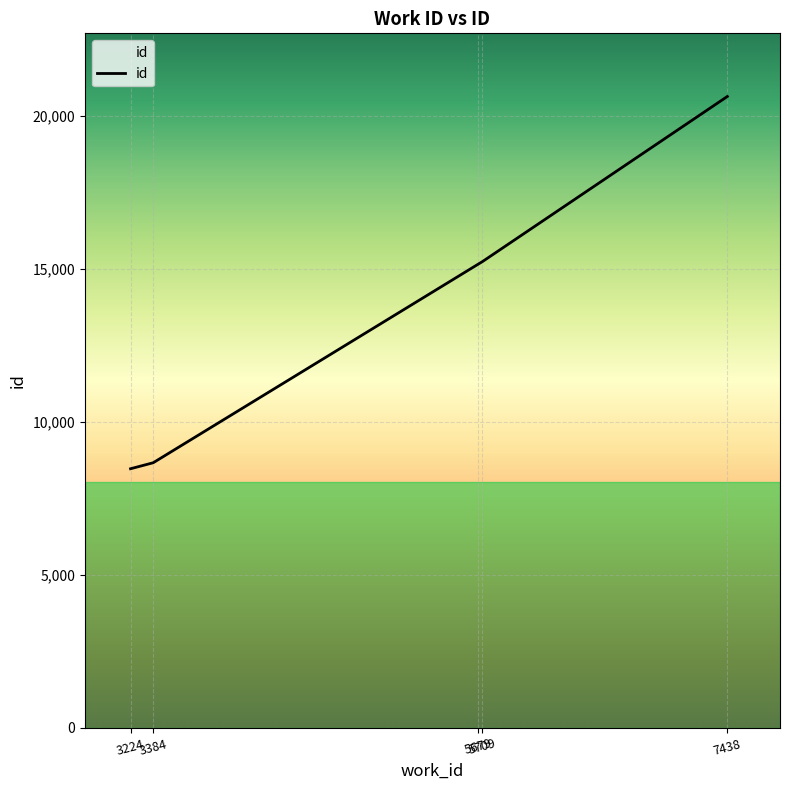

The chart shows a value of 8037 at 7438. True or false?

False